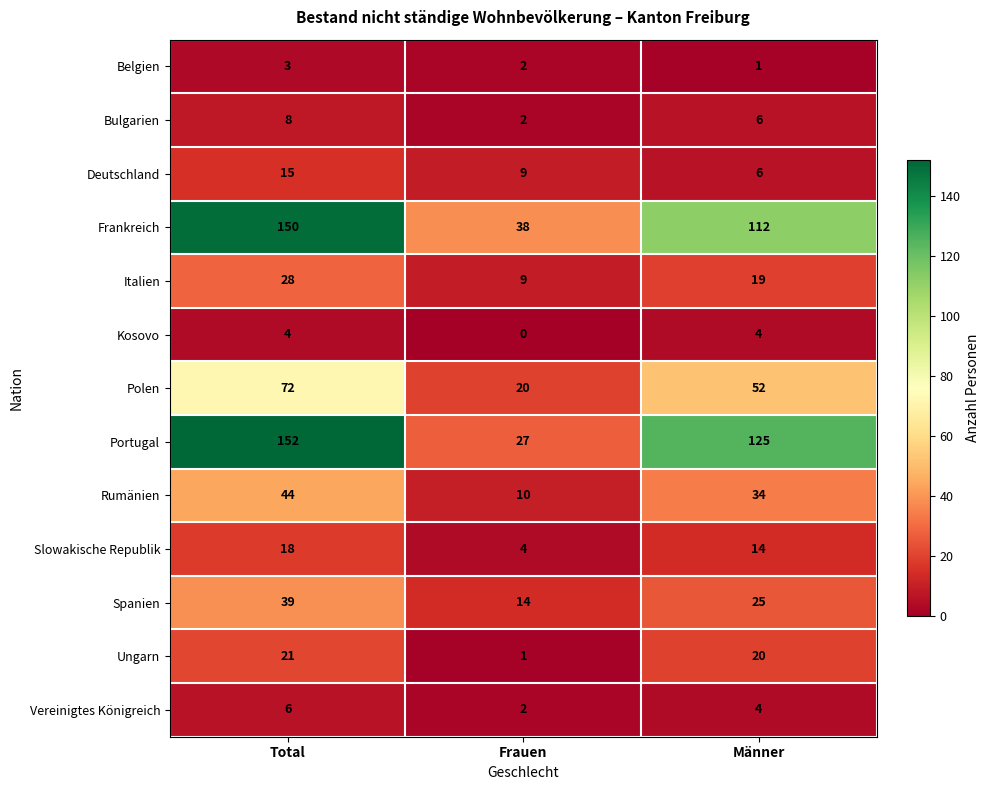

What is the spread (max minus min) of values at Frauen?

38